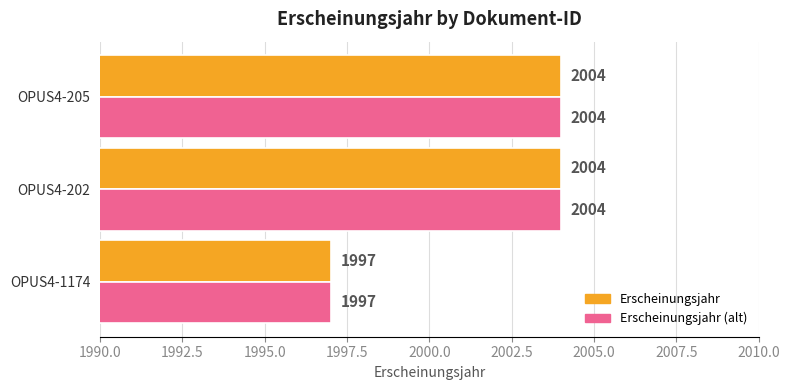

How many Erscheinungsjahr values are between 1997 and 2004?

3